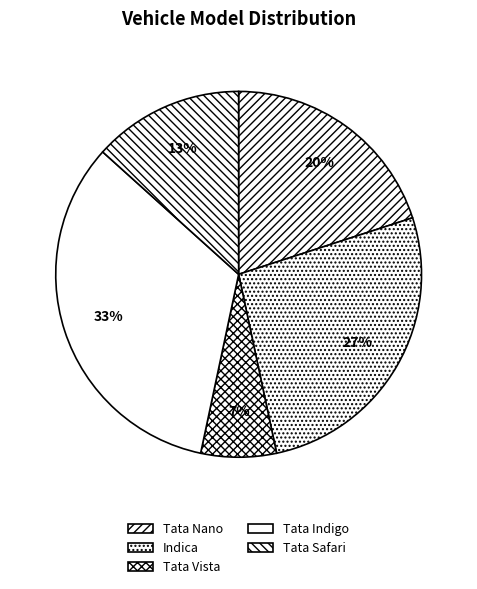

What percentage is the Tata Nano slice, to the nearest percent?

20%